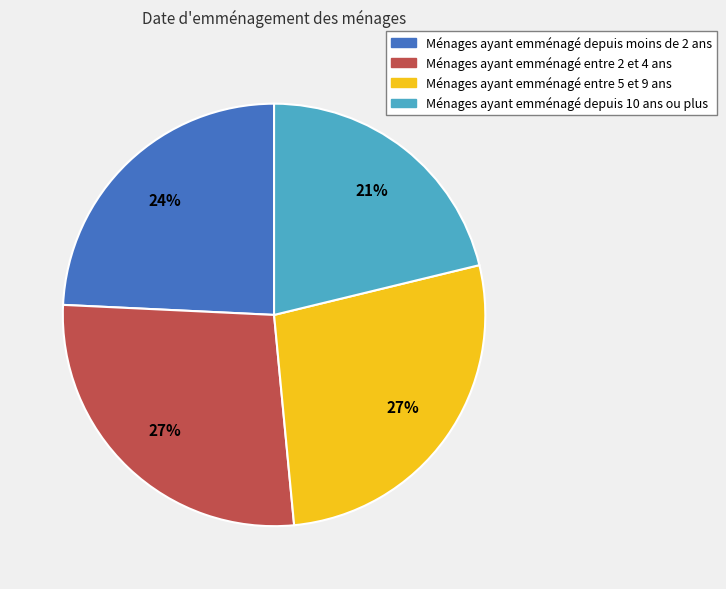

Count the number of slices in the pie.

4